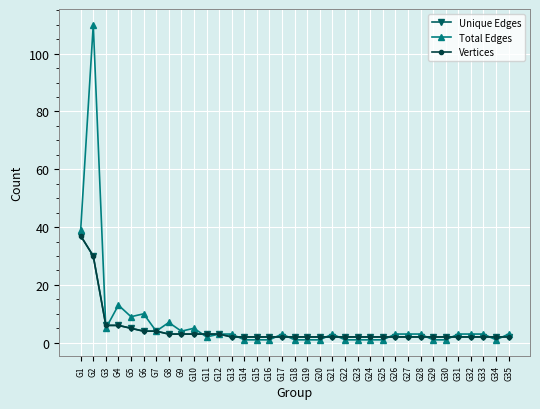

True or false: Total Edges and Unique Edges intersect in this chart.

True